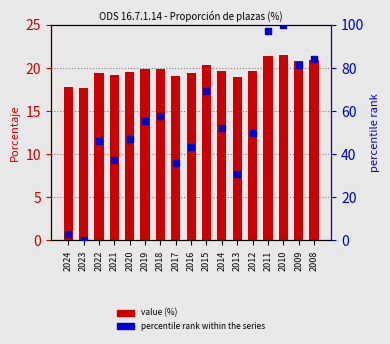

At how many categories does at least one series exceed 87?

2